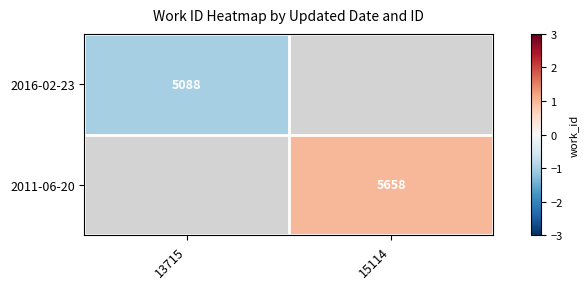

Where does the 2011-06-20 series first go above 0?

15114